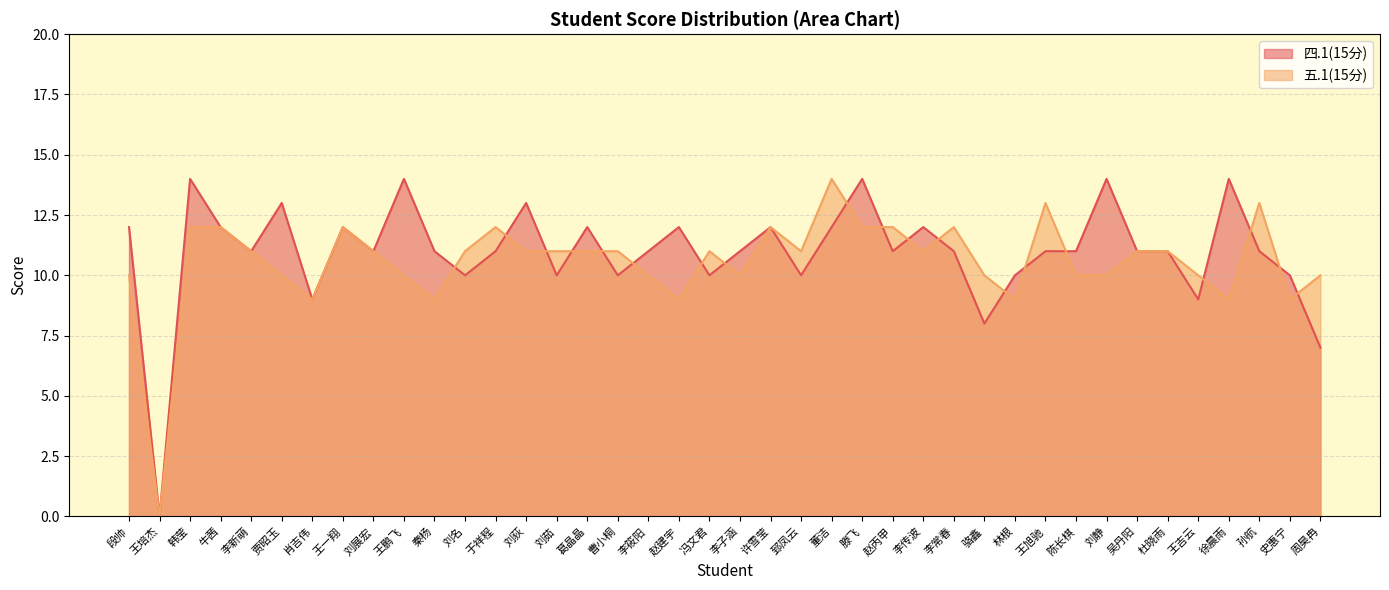

Which series has the largest total across all categories?

四.1(15分)